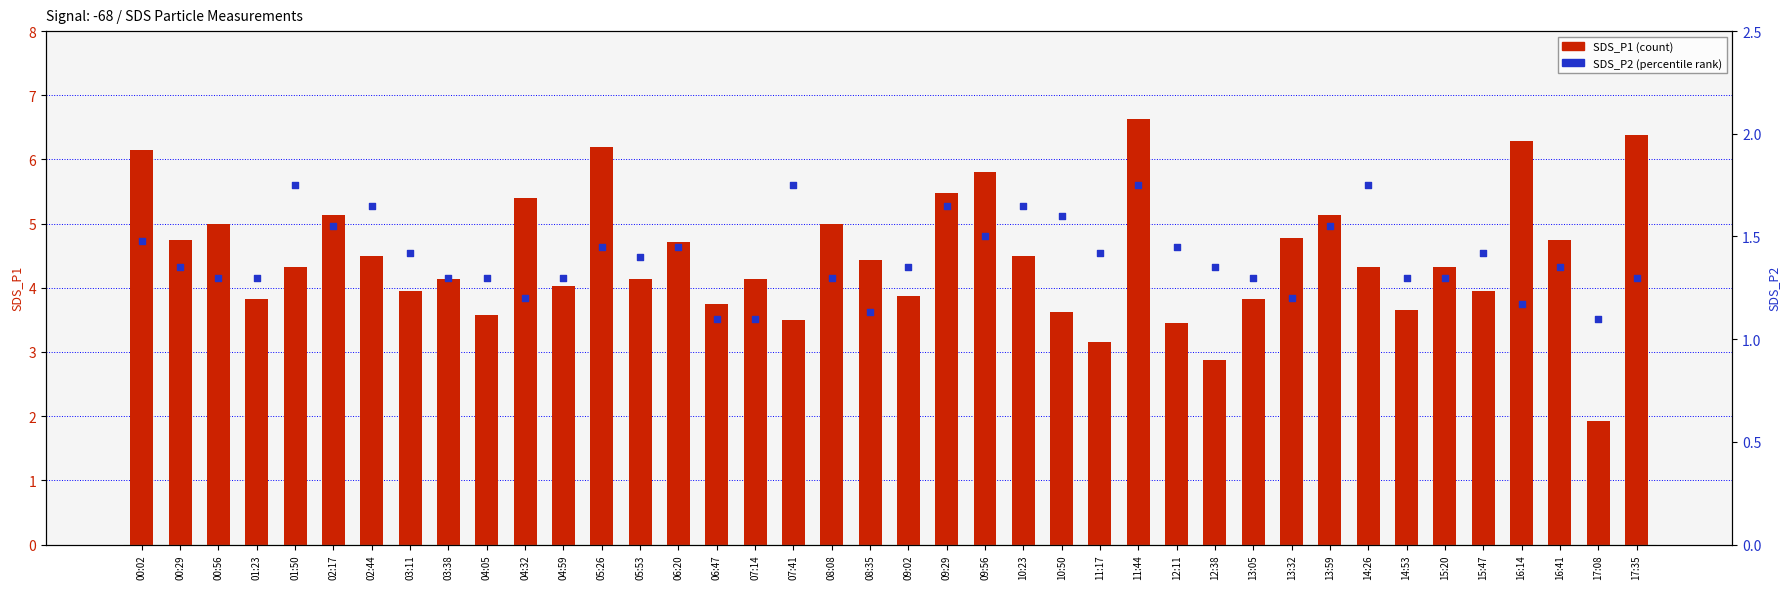

At how many categories does at least one series exceed 5?

10